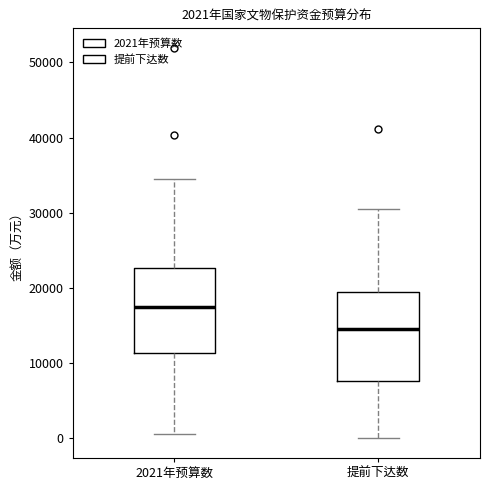

Which box has the lowest median line?

提前下达数